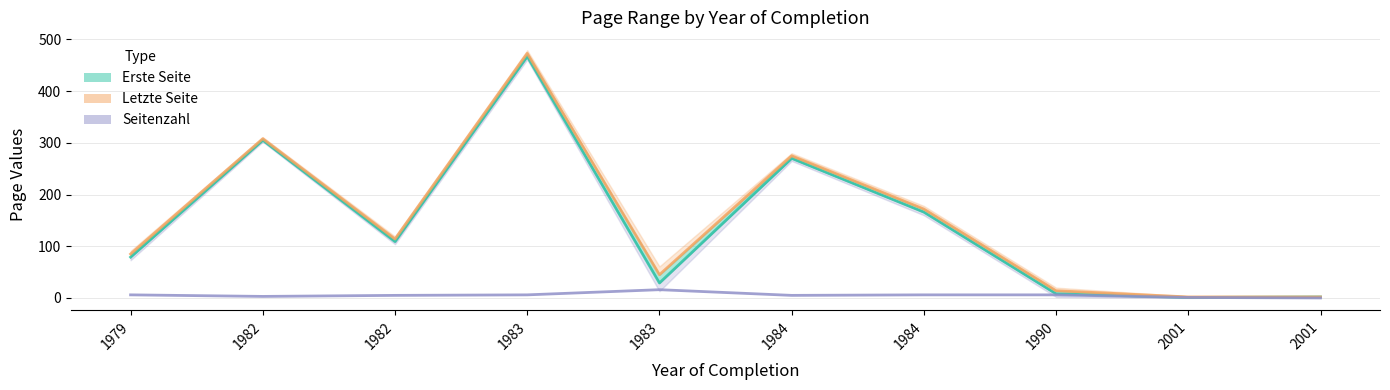

True or false: Letzte Seite and Seitenzahl intersect in this chart.

False